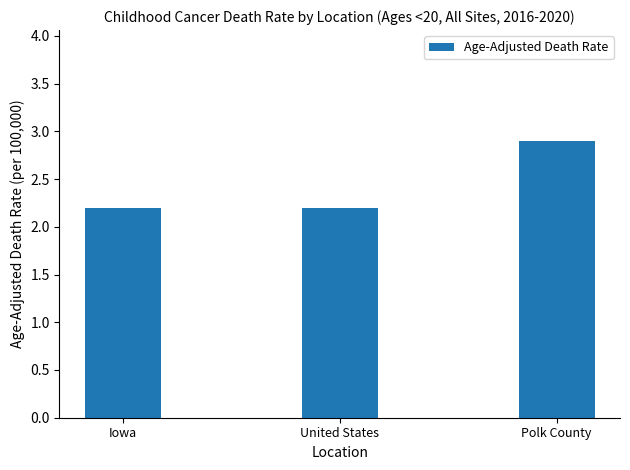

What is the difference between the maximum and minimum values?

0.7